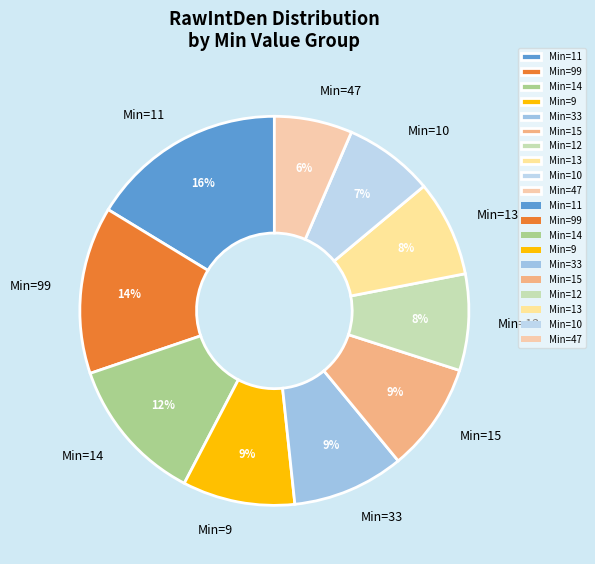

Is Min=33 the majority of the pie?

No